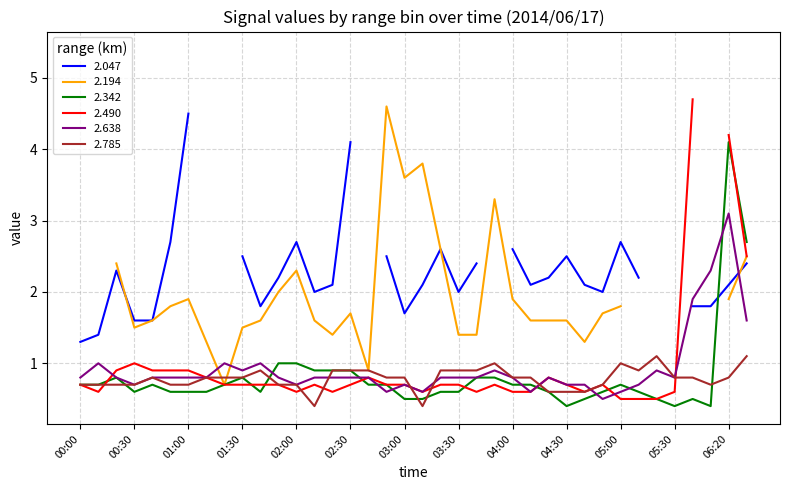

Is it true that 2.342 equals 6.1 at 06:20?

False